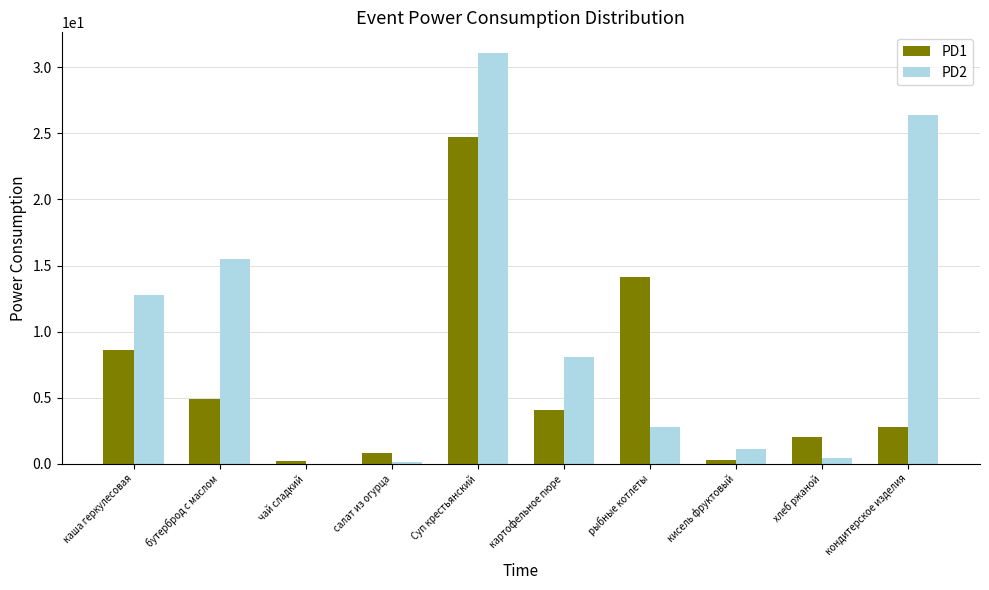

What is the spread (max minus min) of values at салат из огурца?

0.7